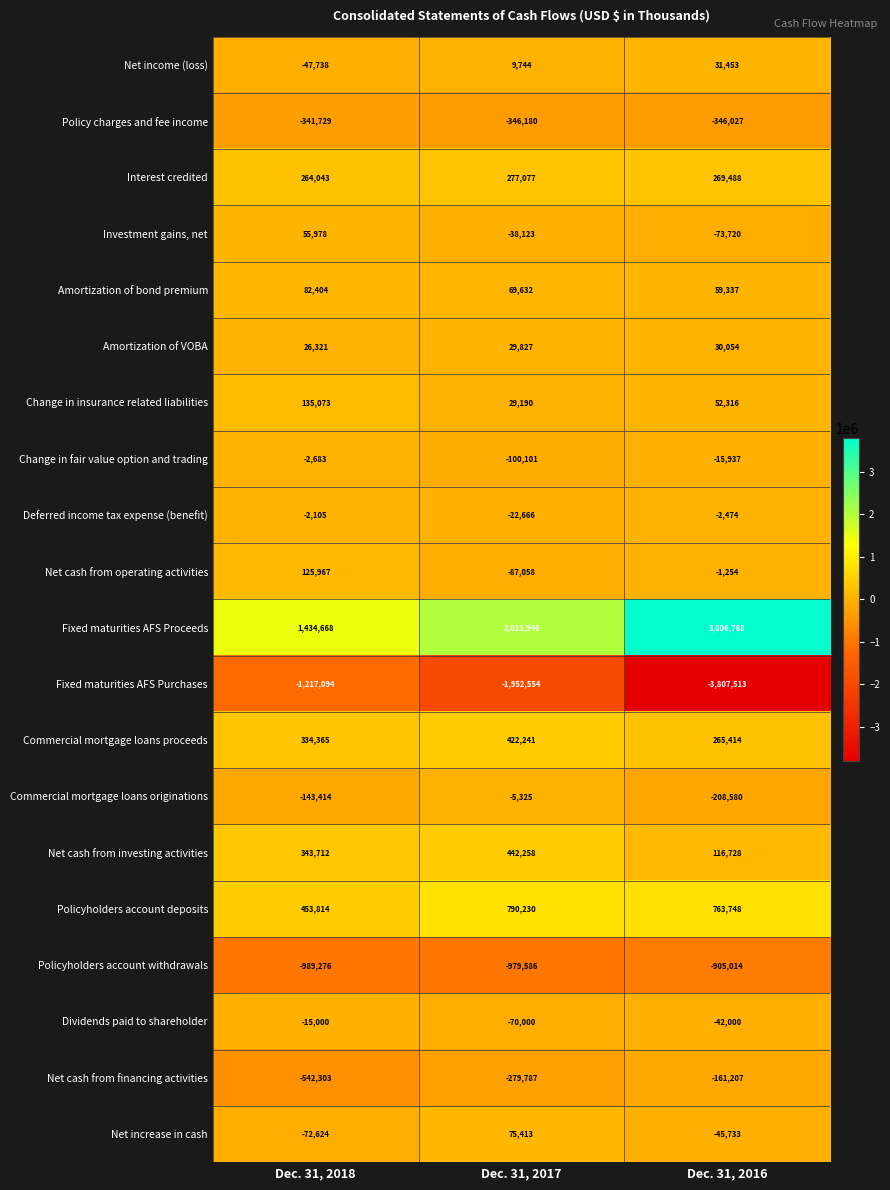

Which series has the largest total across all categories?

Fixed maturities AFS Proceeds